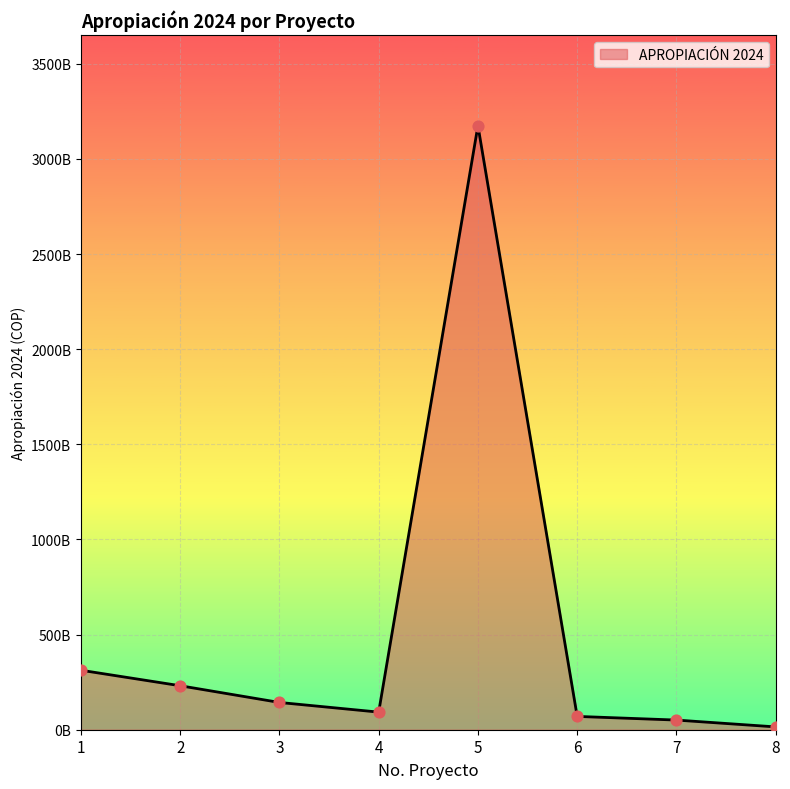

Does the chart have visible grid lines?

Yes